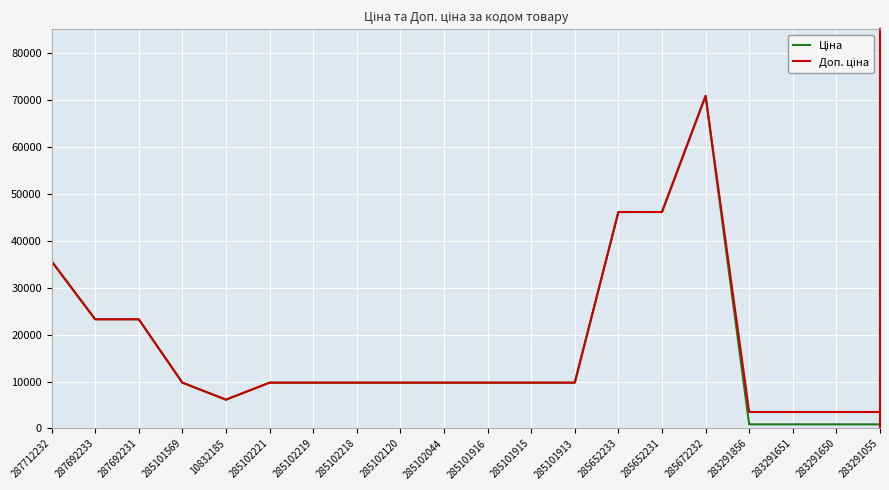

Does the chart display data point markers on the line(s)?

No